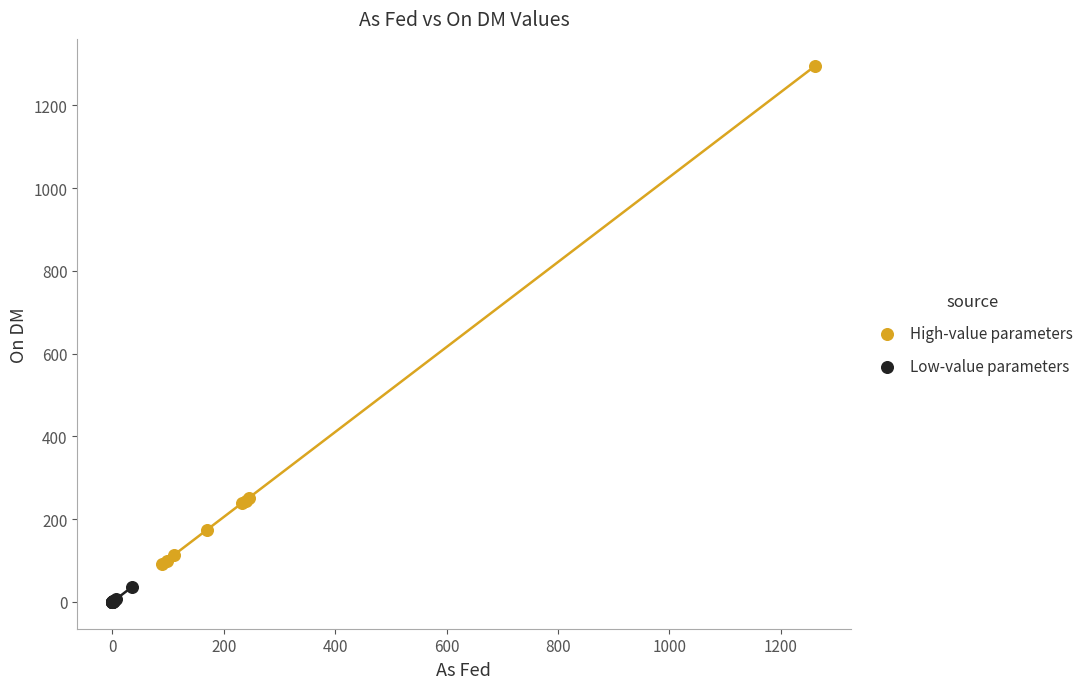

Which series reaches the maximum Y coordinate?

High-value parameters